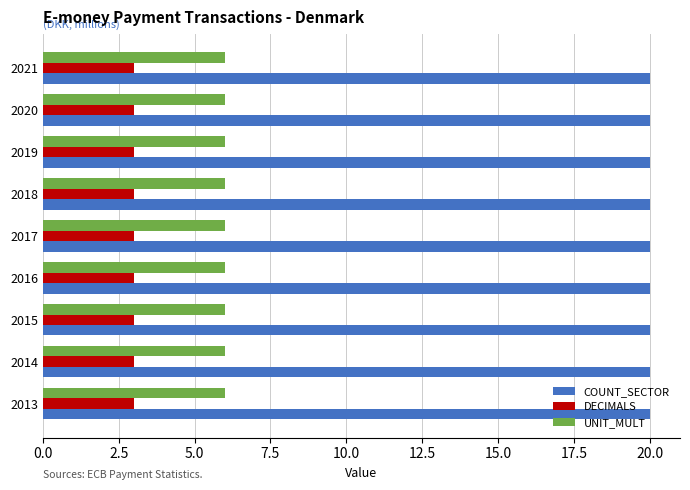

What is the difference between the highest and lowest values at 2016?

17